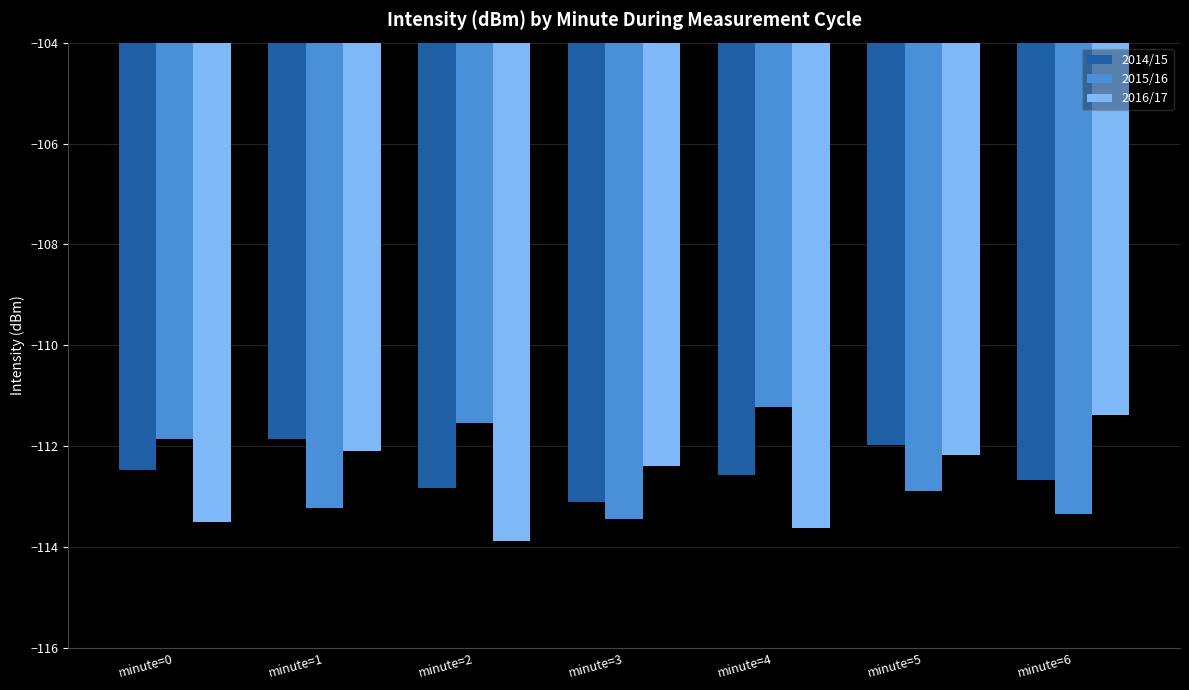

Where does the 2014/15 series first go above -112?

minute=1